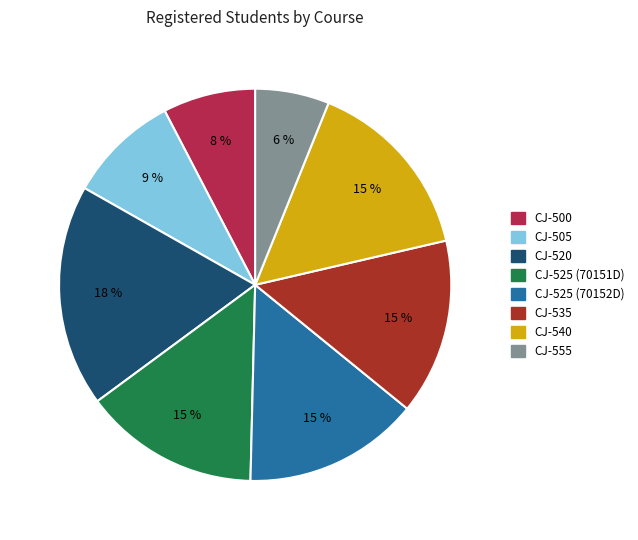

Is there any slice that represents more than half of the pie?

No